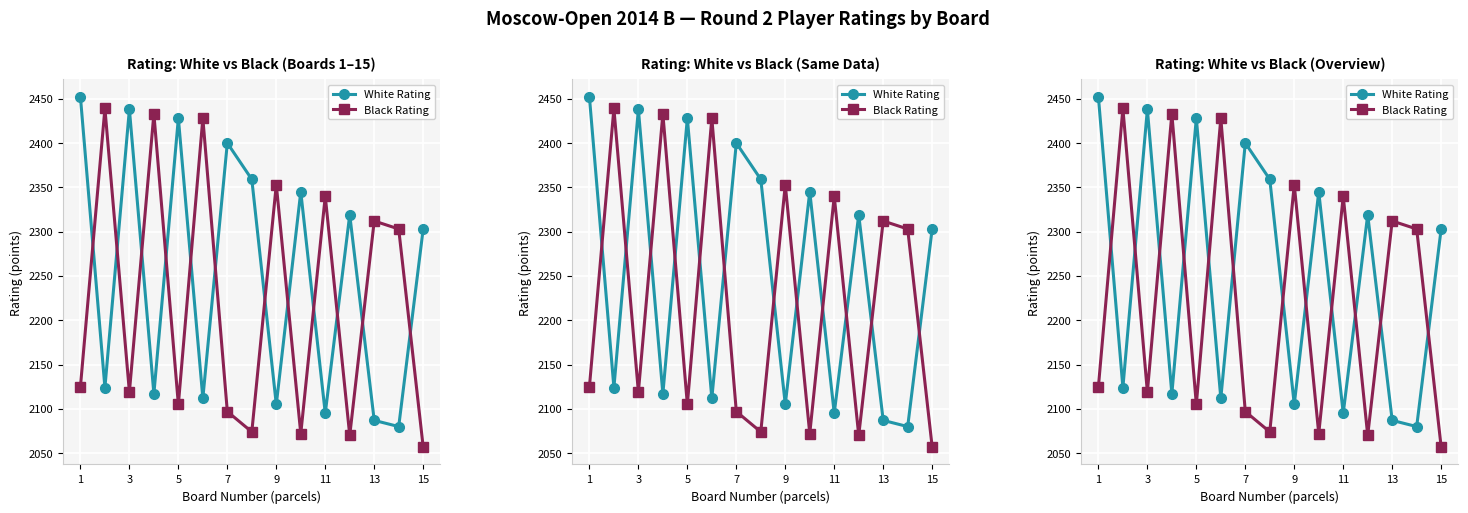

Rank the series by their average value, from highest to lowest.

White Rating, Black Rating